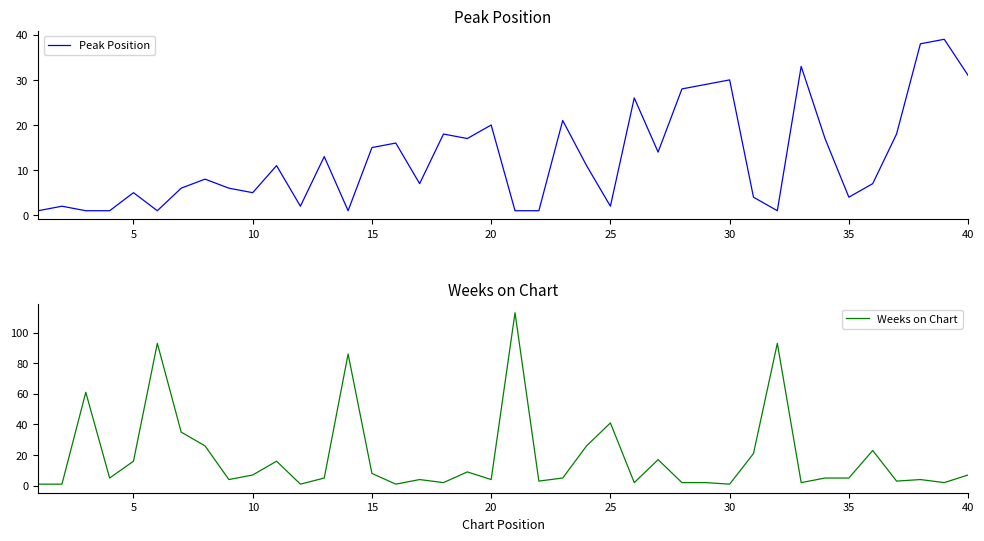

Reading left to right, what are all the values shown in this chart?

Peak Position: 1	2	1	1	5	1	6	8	6	5	11	2	13	1	15	16	7	18	17	20	1	1	21	11	2	26	14	28	29	30	4	1	33	17	4	7	18	38	39	31
Weeks on Chart: 1	1	61	5	16	93	35	26	4	7	16	1	5	86	8	1	4	2	9	4	113	3	5	26	41	2	17	2	2	1	21	93	2	5	5	23	3	4	2	7